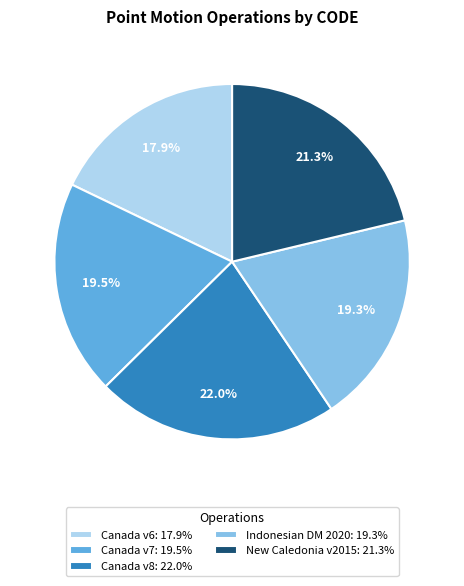

How many segments does this pie chart have?

5